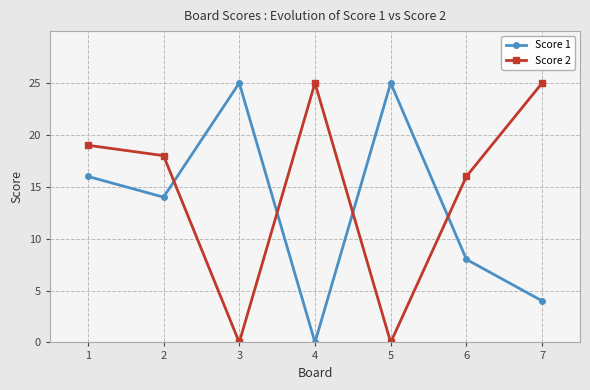

Which series changed the most between 1 and 5?

Score 2